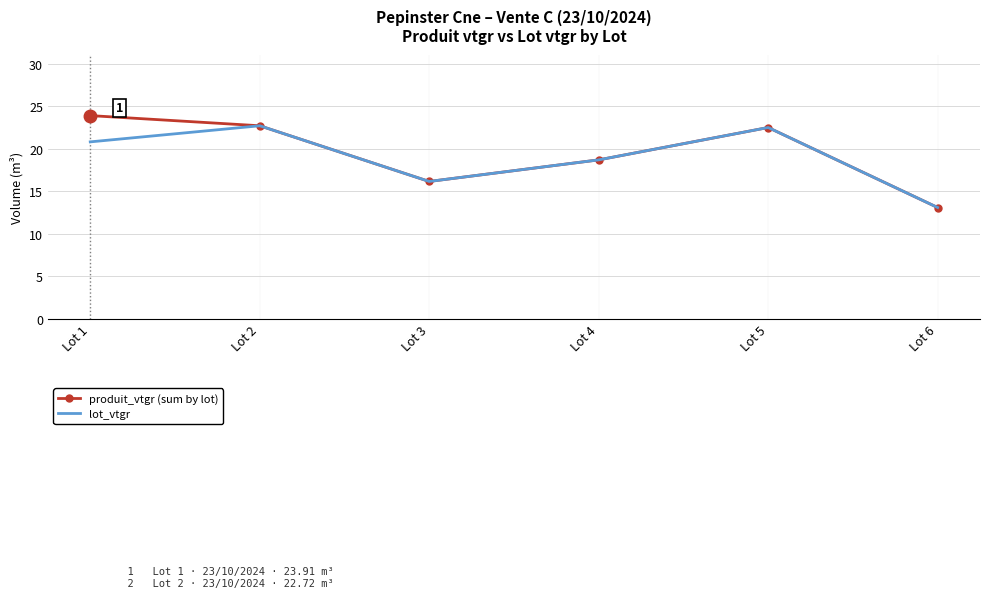

Rank the series at Lot 1 from highest to lowest value.

produit_vtgr (sum by lot), lot_vtgr